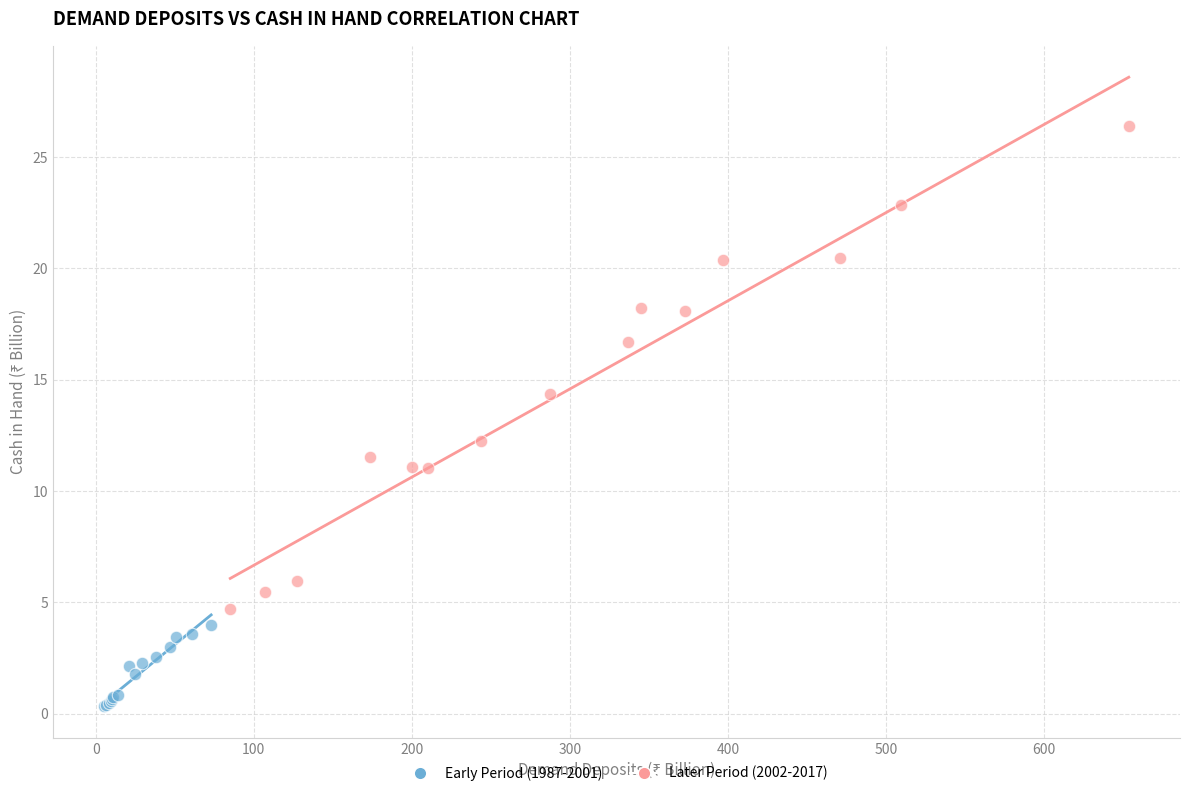

Which series has the largest Y range (max minus min)?

Later Period (2002-2017)